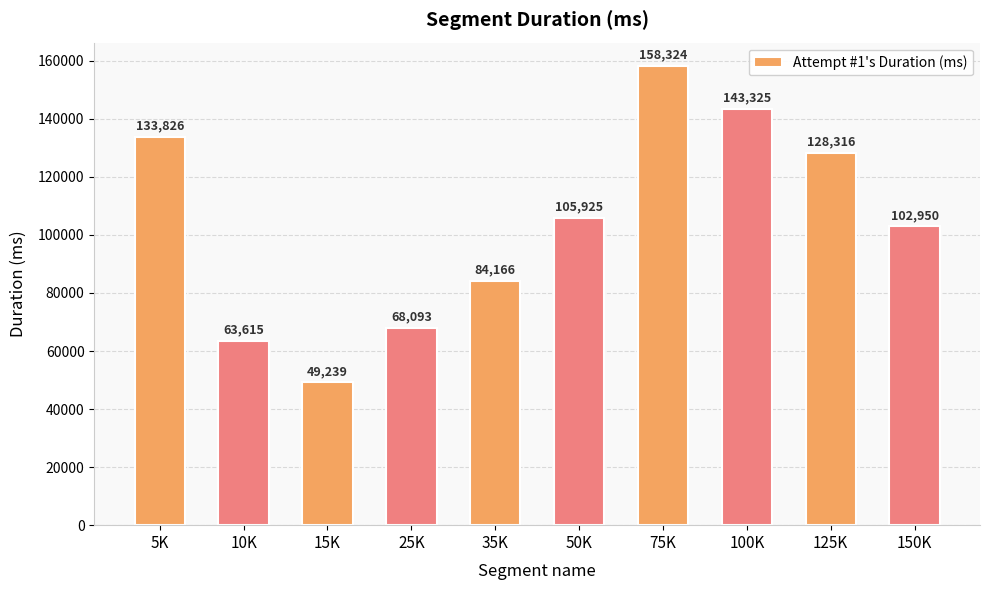

What is the change in value from 75K to 150K?

-55374